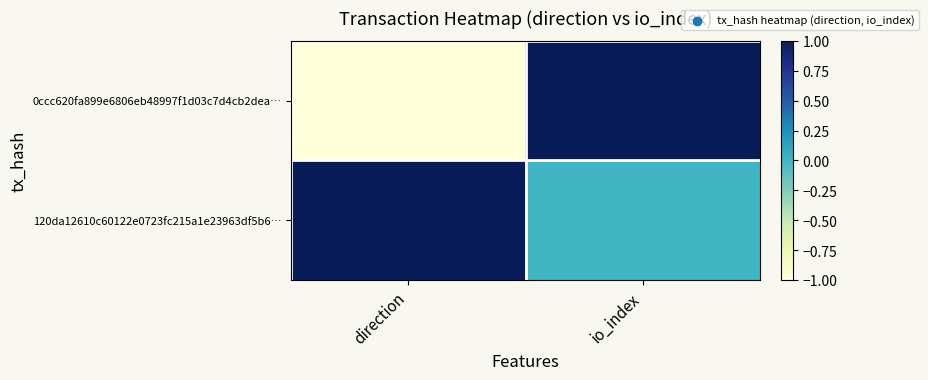

Reading left to right, list all the values displayed in this chart.

0ccc620fa899e6806eb48997f1d03c7d4cb2dea…: direction=-1	io_index=1
120da12610c60122e0723fc215a1e23963df5b6…: direction=1	io_index=0